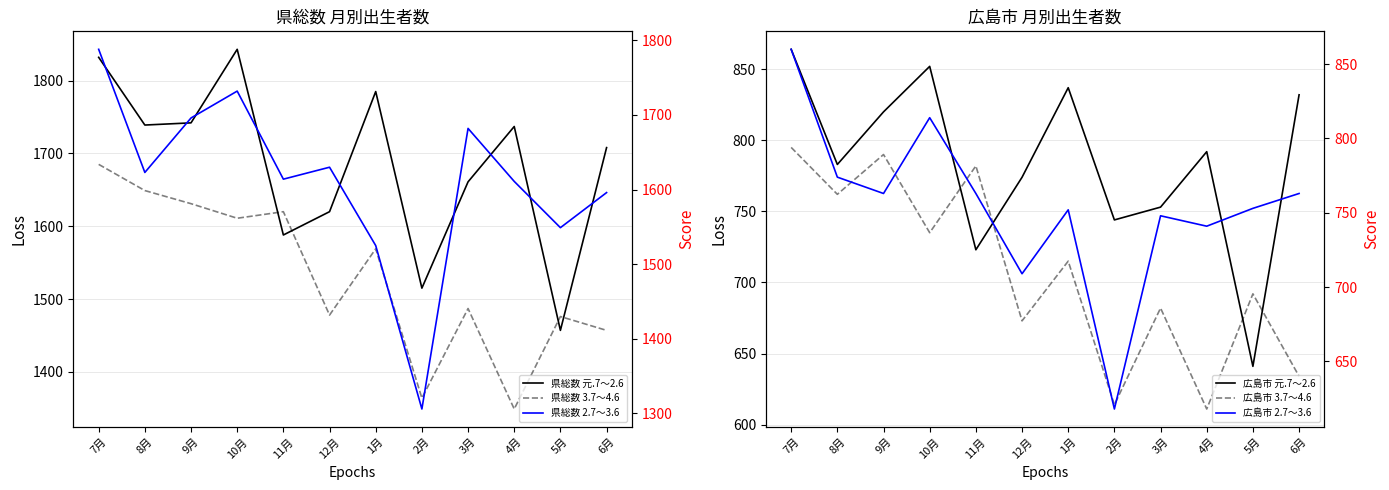

The 県総数 2.7～3.6 series shows 1696 at 9月. True or false?

True